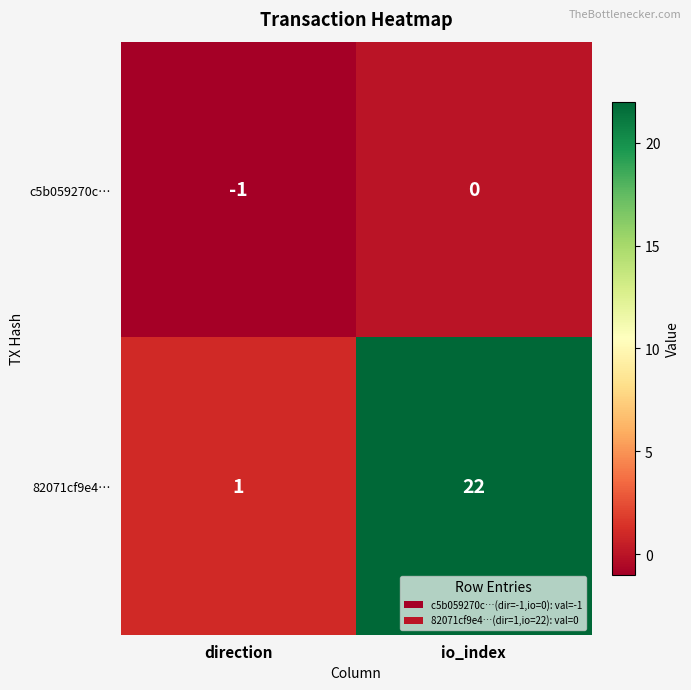

Reading left to right, what are all the values shown in this chart?

c5b059270c…: -1	0
82071cf9e4…: 1	22